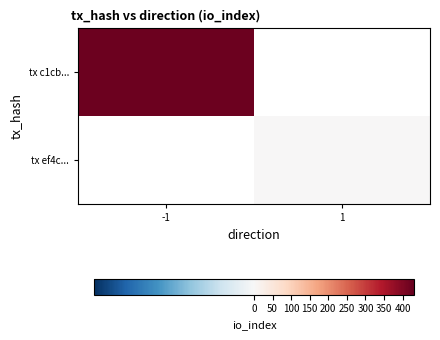

Is the value of tx c1cb... at -1 greater than the value of tx ef4c... at 1?

Yes